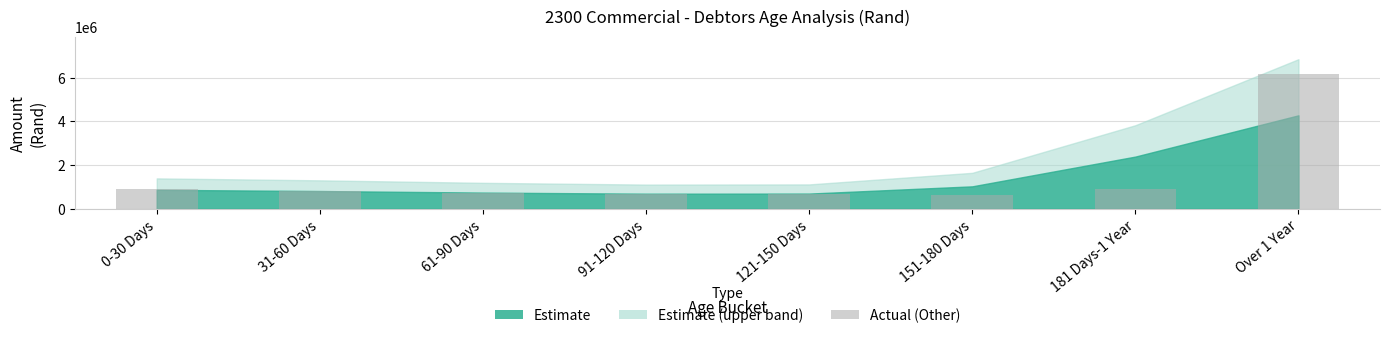

What position from the left is 61-90 Days?

3